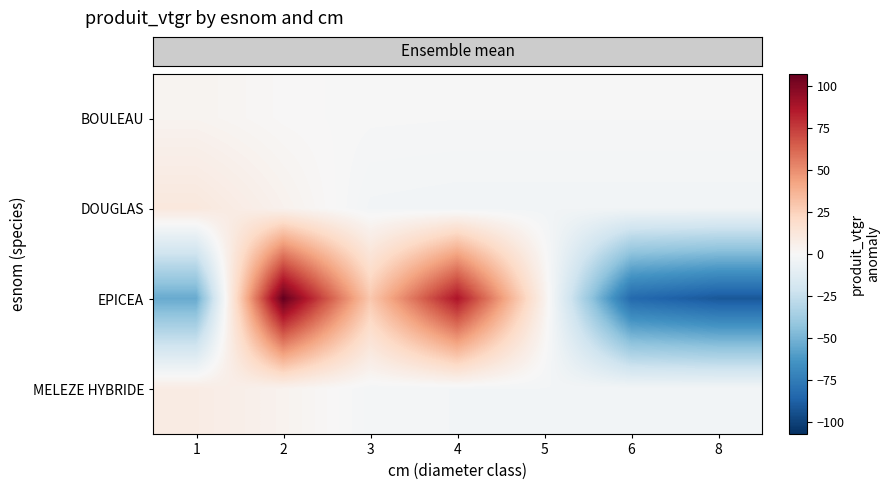

At which category is the sum across all series the highest?

2